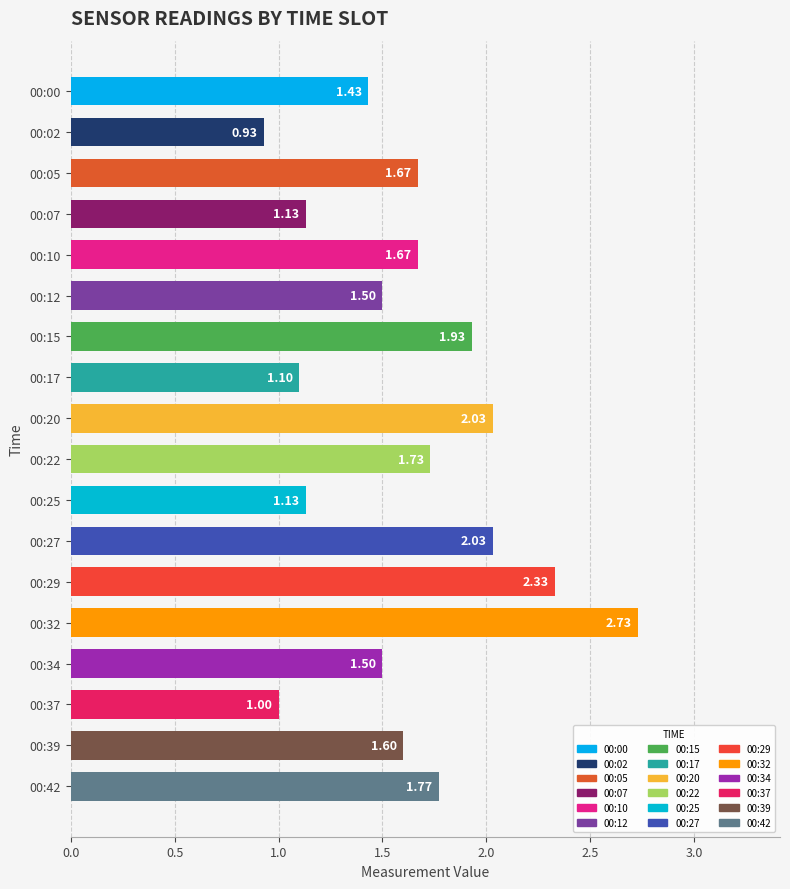

What is the sum of all values?

29.2